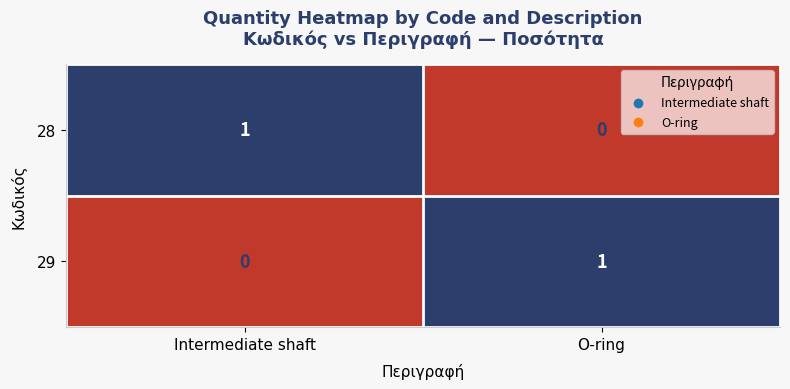

How many data points does each series have?

2